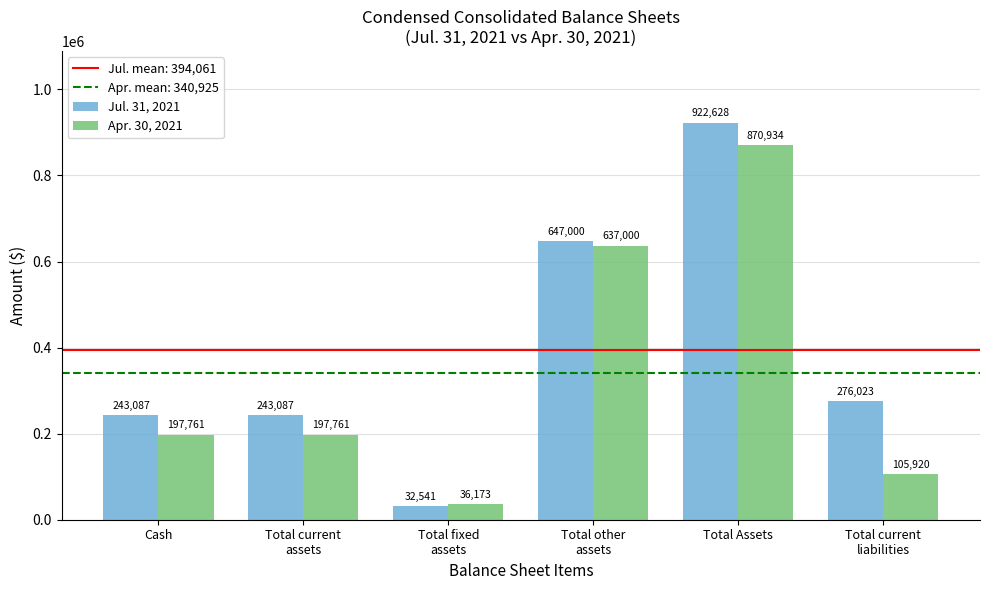

List the series in order of their peak value, highest first.

Jul. 31, 2021, Apr. 30, 2021